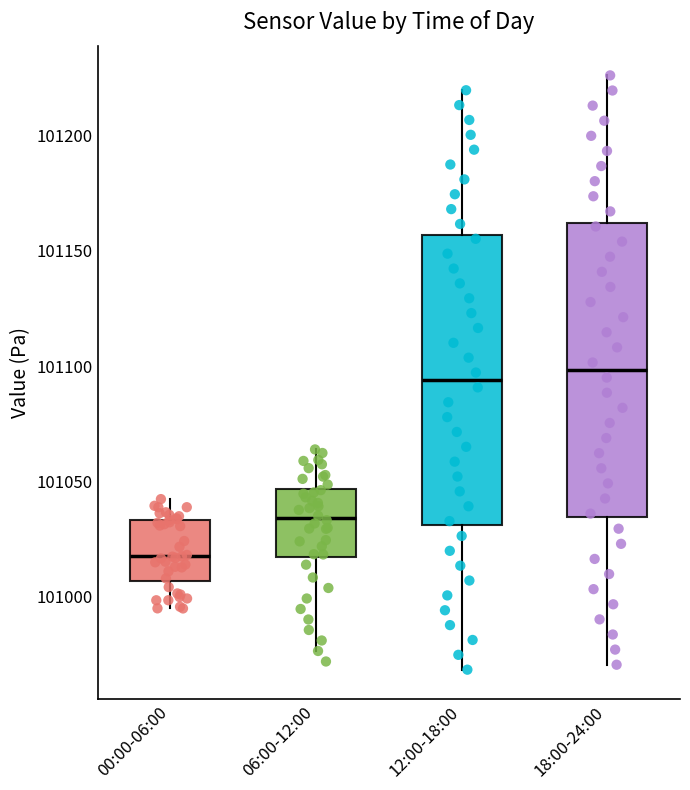

Reading left to right, read every box against the y-axis: the position of its median line, the range the box covers, and the ends of its whiskers. The values are not printed on the chart, so give them approximately, as read against the axis.

00:00-06:00: median 101015, box 101005 to 101035, whiskers 100995 to 101040
06:00-12:00: median 101035, box 101015 to 101045, whiskers 100975 to 101065
12:00-18:00: median 101095, box 101030 to 101155, whiskers 100970 to 101220
18:00-24:00: median 101100, box 101035 to 101160, whiskers 100970 to 101225